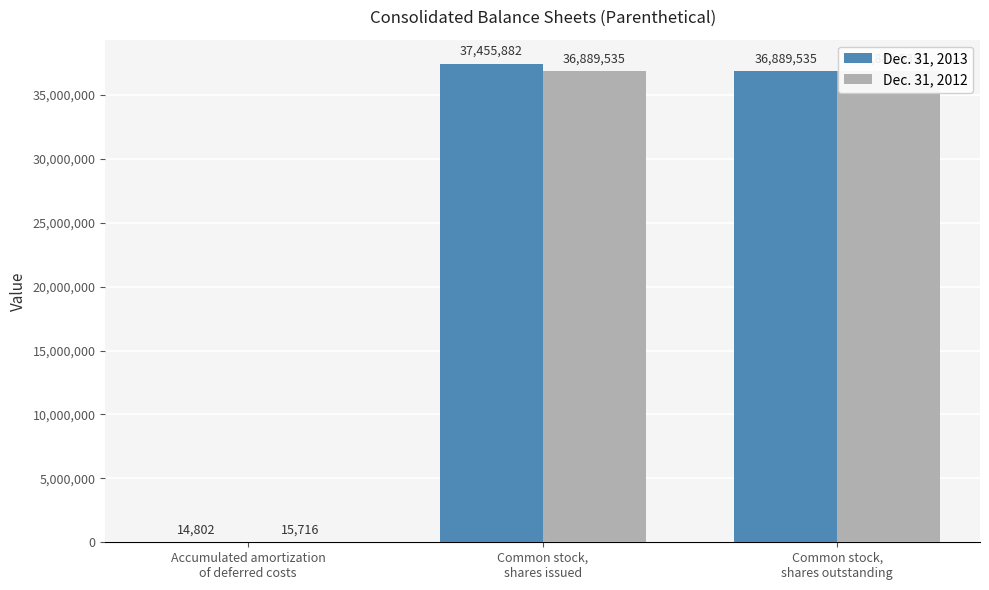

List the series in order of their peak value, highest first.

Dec. 31, 2013, Dec. 31, 2012